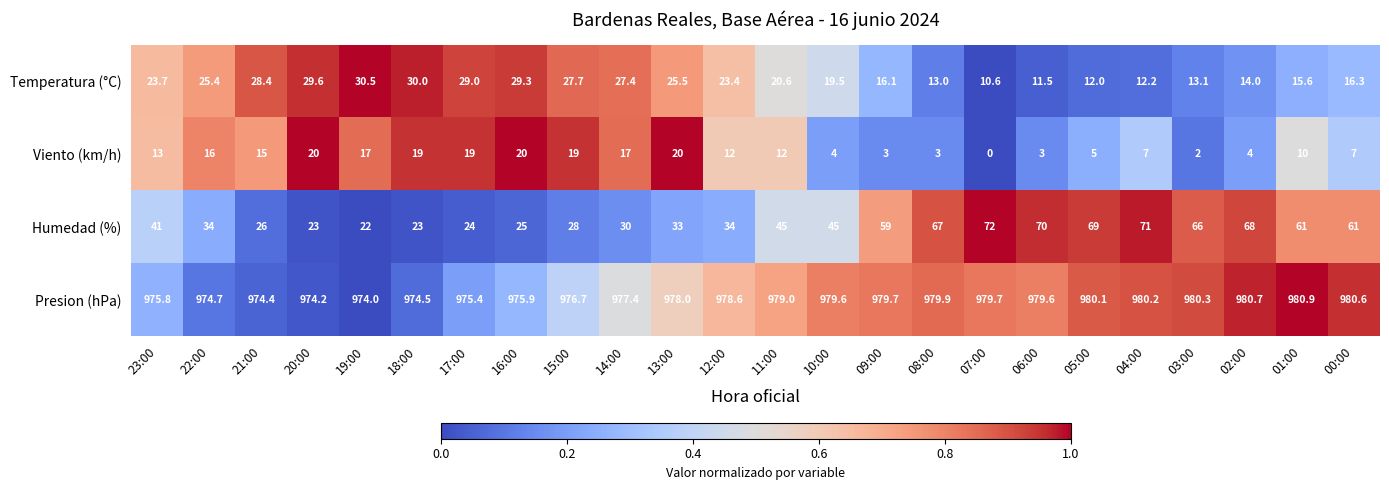

At which category does the chart reach its minimum across all series?

07:00